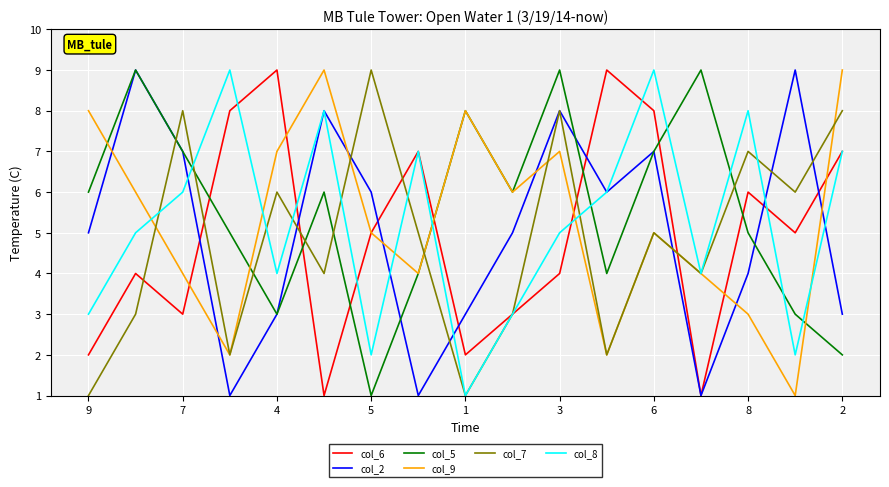

What is the maximum value for col_5?

9